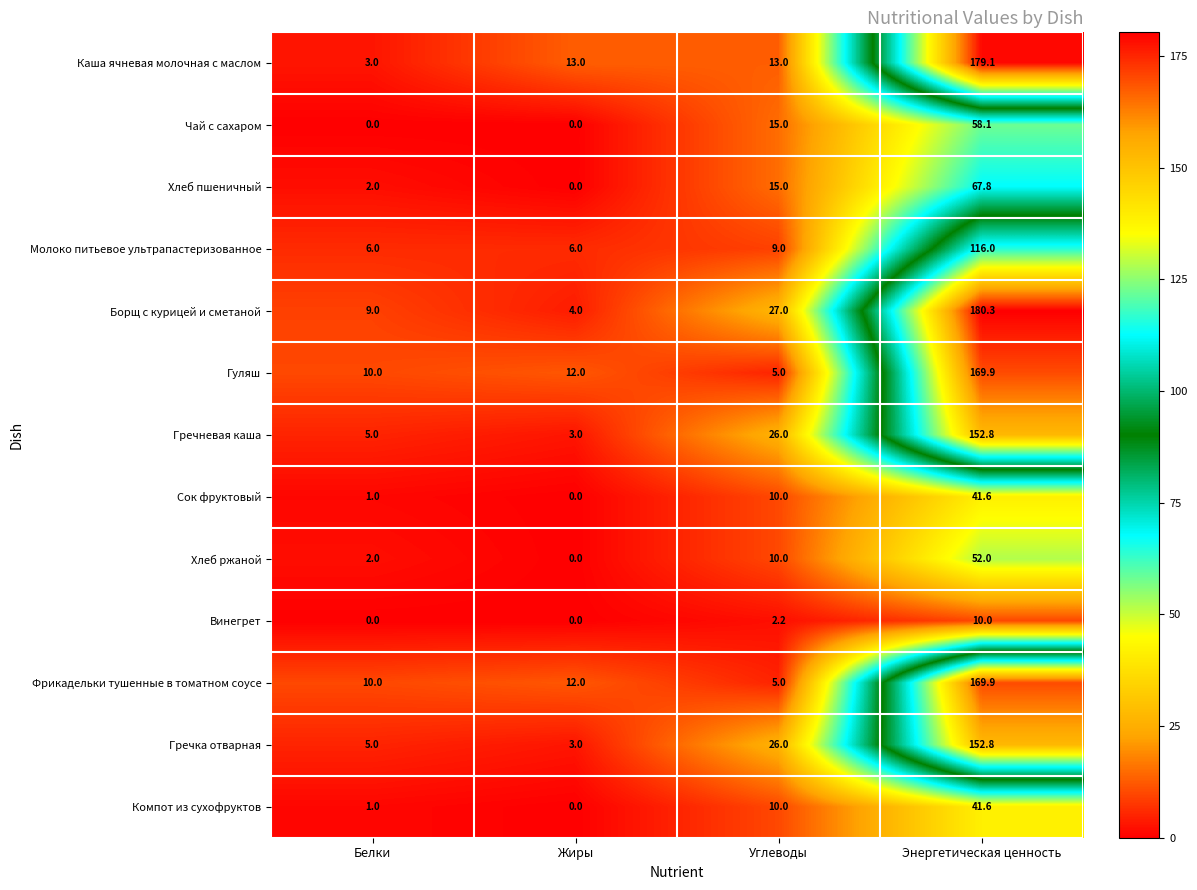

What is the difference between the highest and lowest values at Углеводы?

24.8